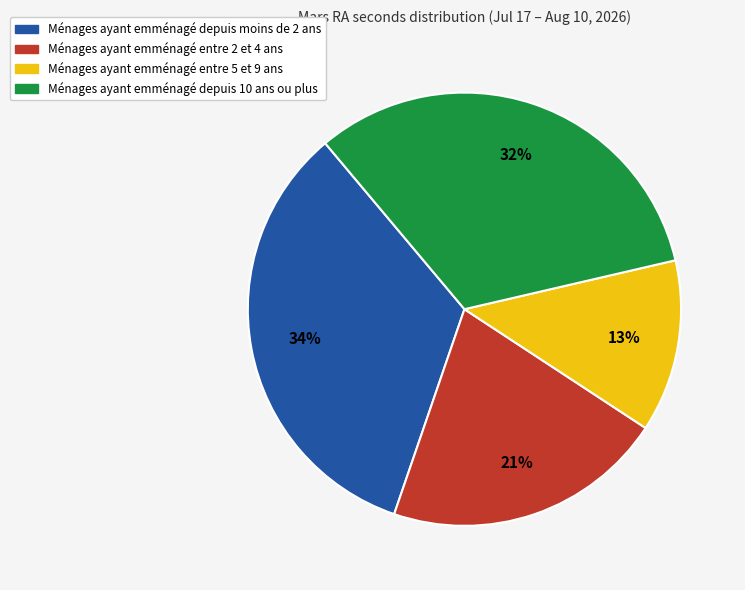

Does any single category account for the majority?

No